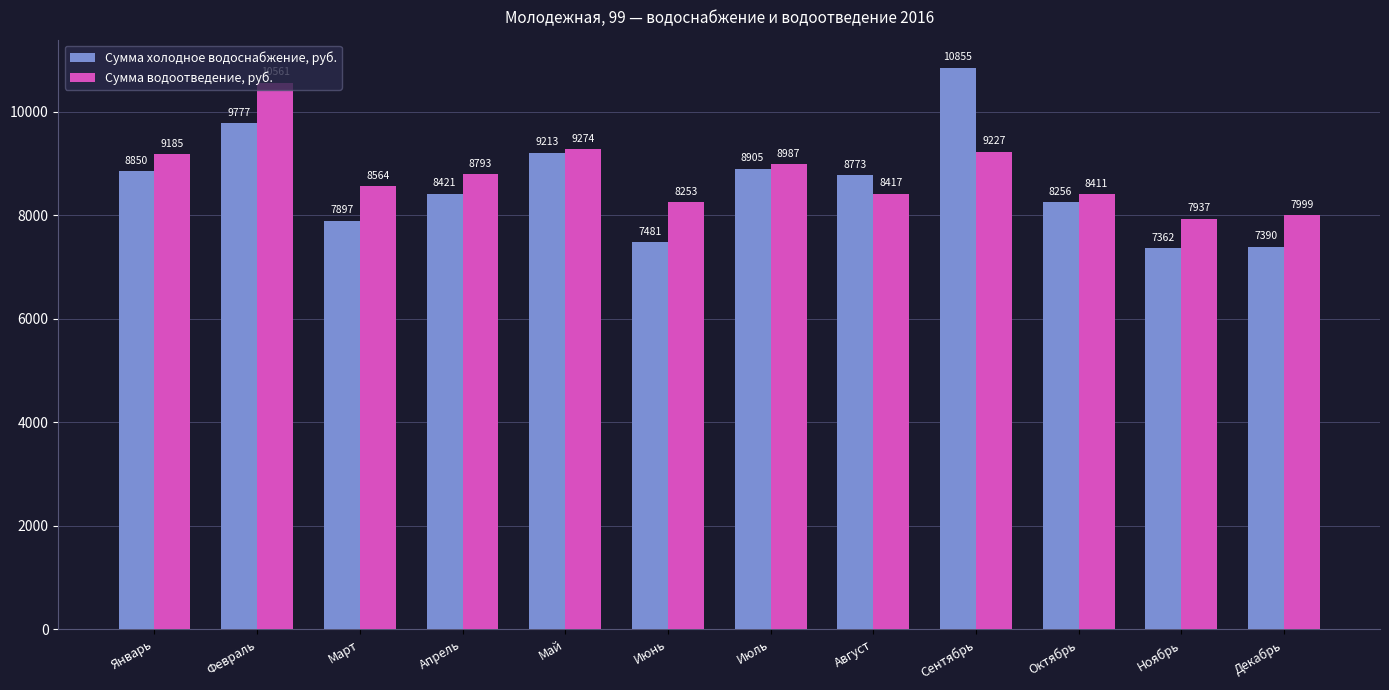

At which category is the sum across all series the highest?

Февраль